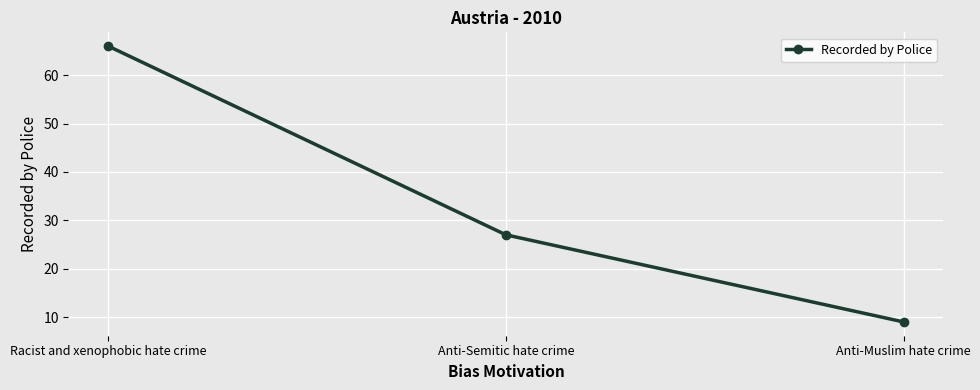

Approximately how many times larger is the value at Anti-Semitic hate crime compared to Anti-Muslim hate crime?

3.0